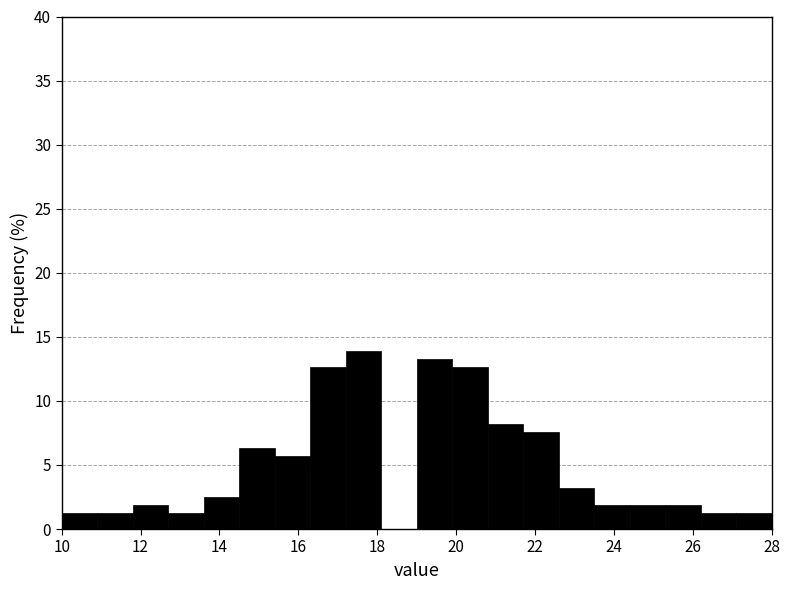

What is the height of the bar covering 22.6 to 23.5 on the x-axis? Neither the bar edges nor the heights are printed on the chart, so give them approximately, as read against the axes.

3.0